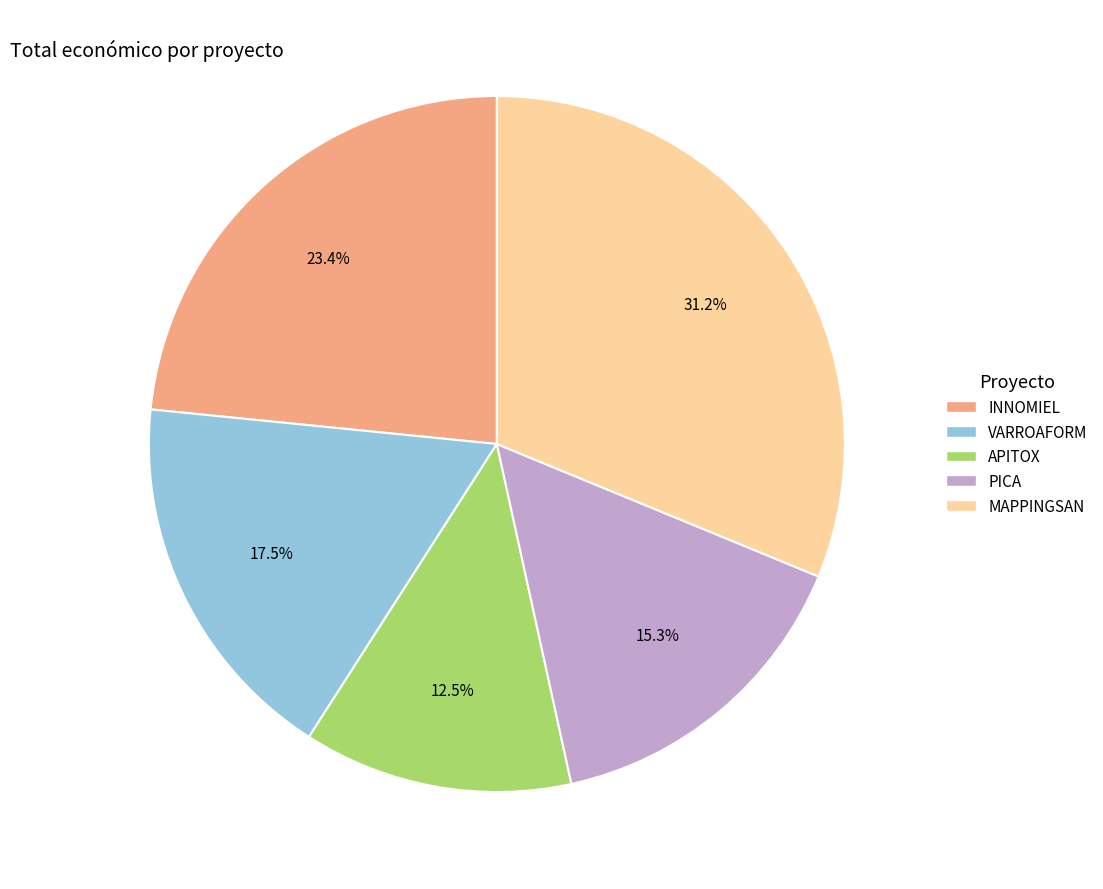

Which has a higher value, MAPPINGSAN or PICA?

MAPPINGSAN